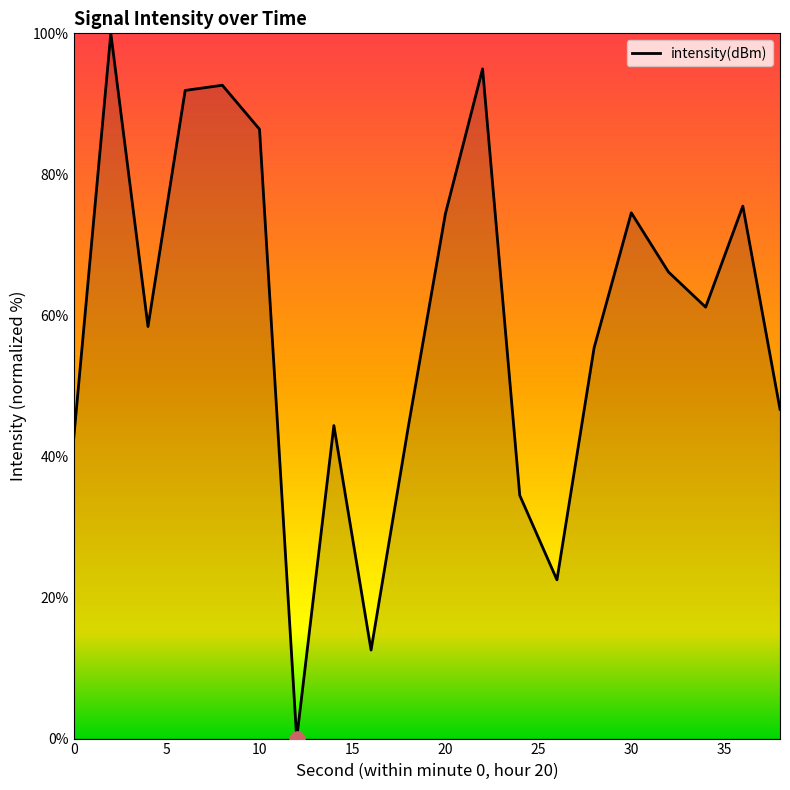

What is the greatest value displayed?

100.0